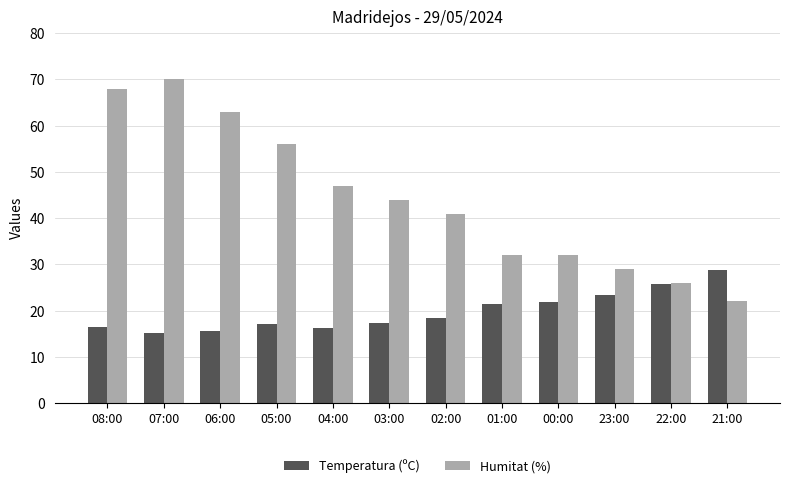

What is the value of the Humitat (%) bar at the 5th from the left?

47.0